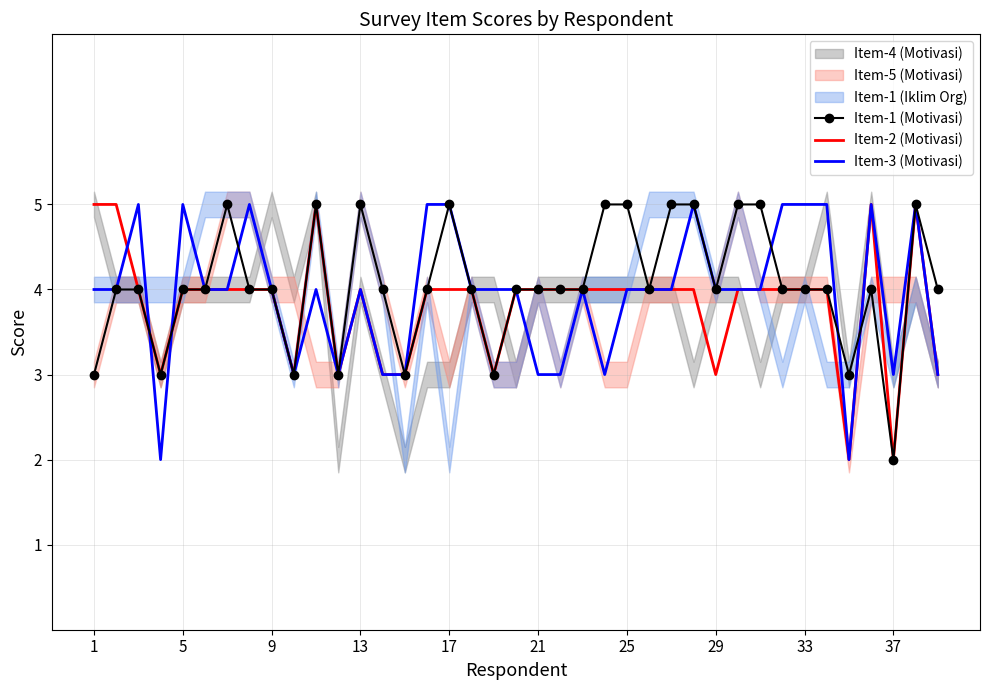

At how many categories does at least one series exceed 2?

39